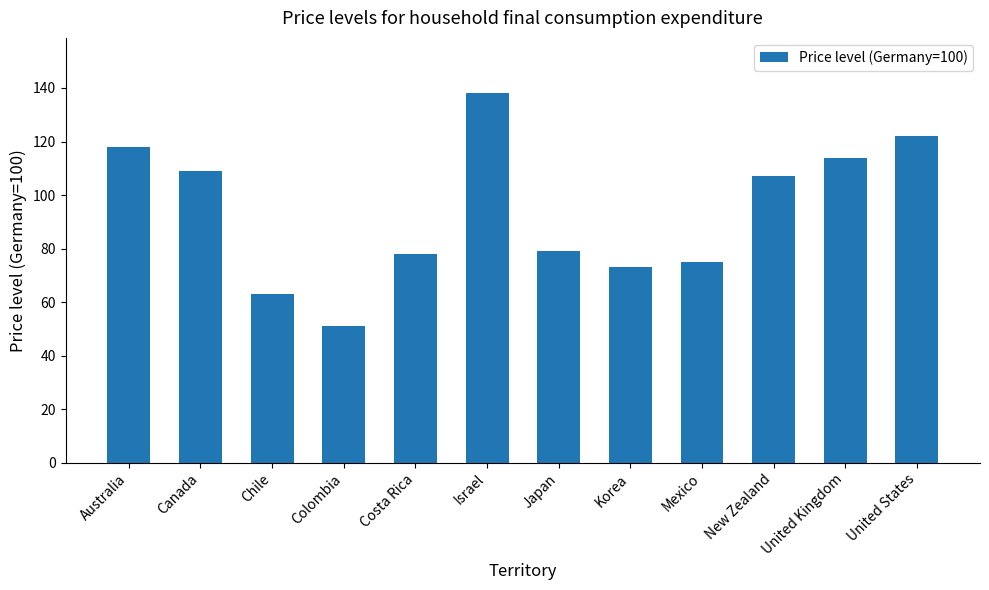

Does the chart contain any negative values?

No